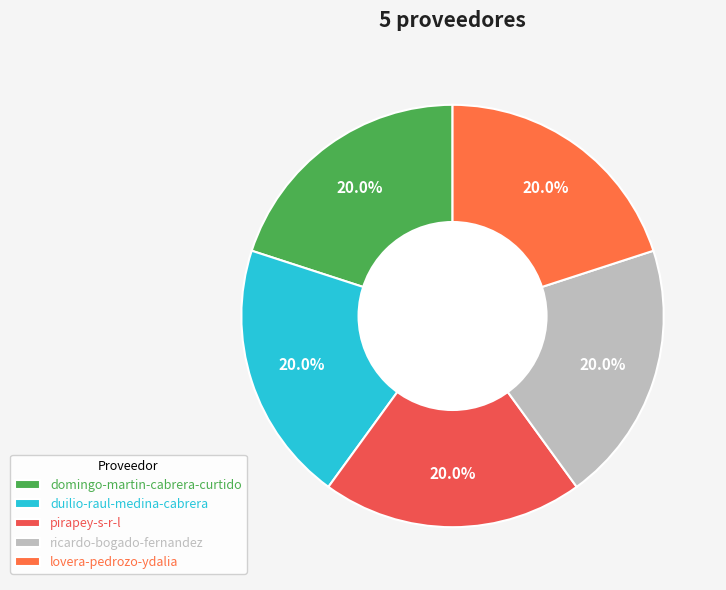

To the nearest percent, what is the combined percentage of pirapey-s-r-l and ricardo-bogado-fernandez?

40%